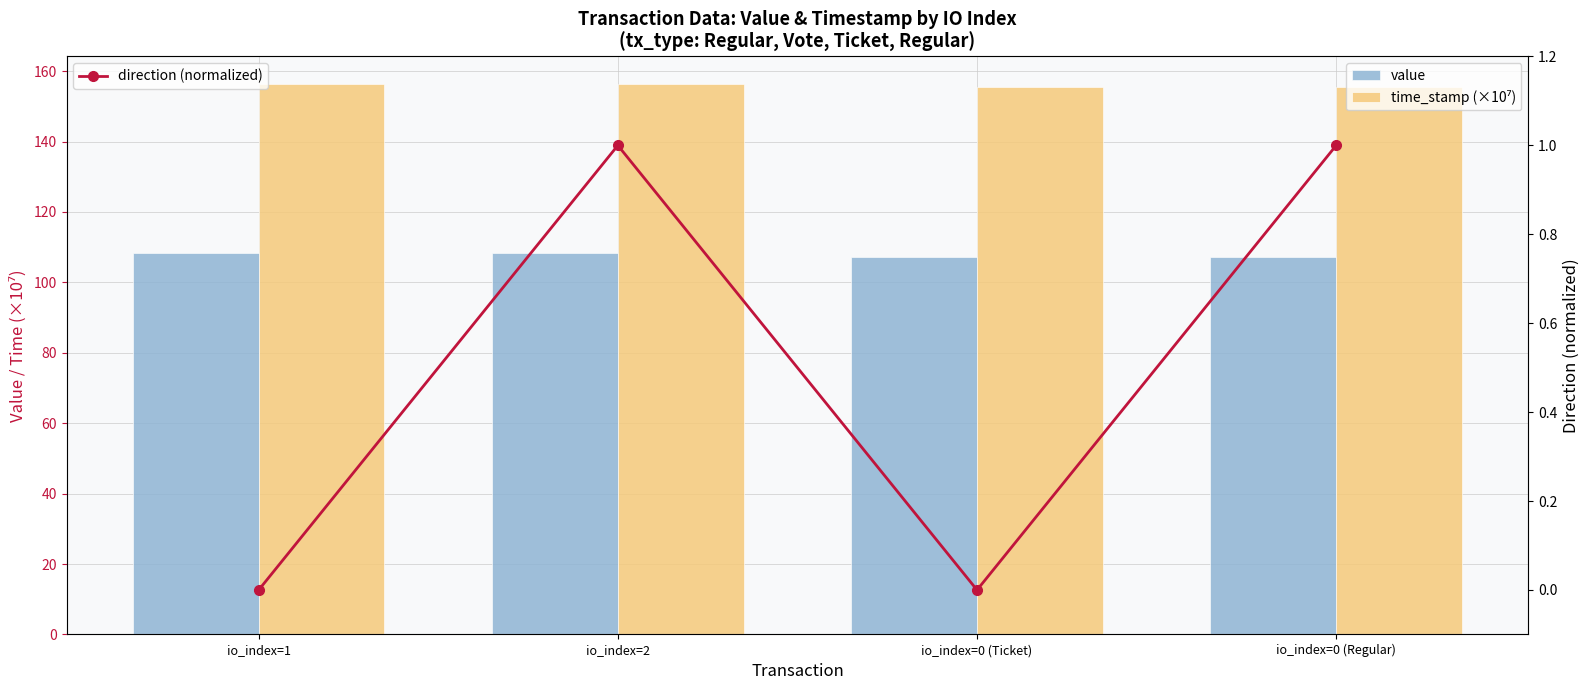

What position from the left is io_index=1?

1